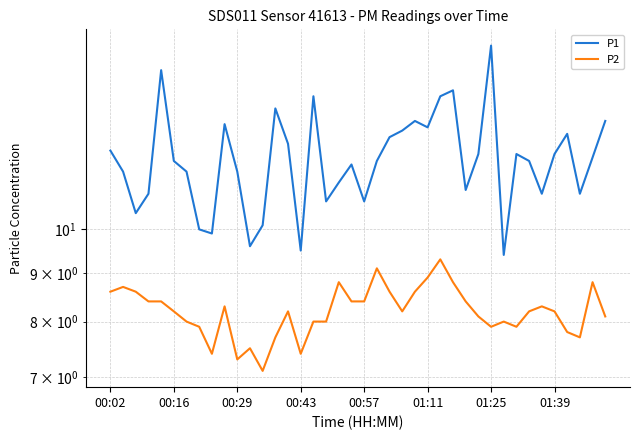

List the series in order of their overall mean, lowest first.

P2, P1